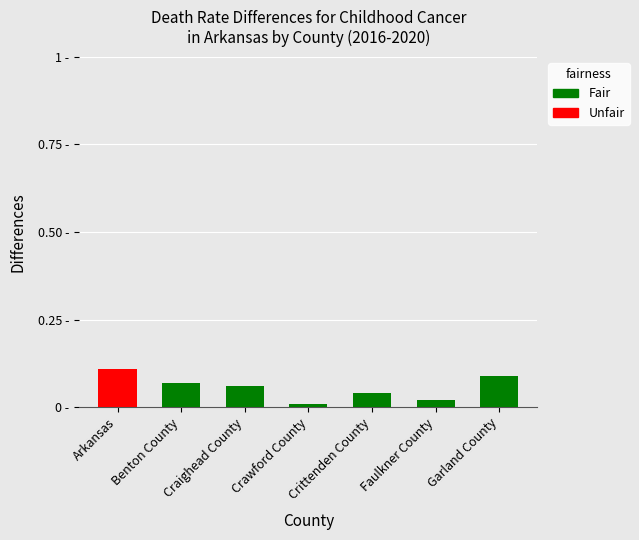

Reading left to right, what are all the values shown in this chart?

Fair: 0.0	0.1	0.1	0.0	0.0	0.0	0.1
Unfair: 0.1	0.0	0.0	0.0	0.0	0.0	0.0